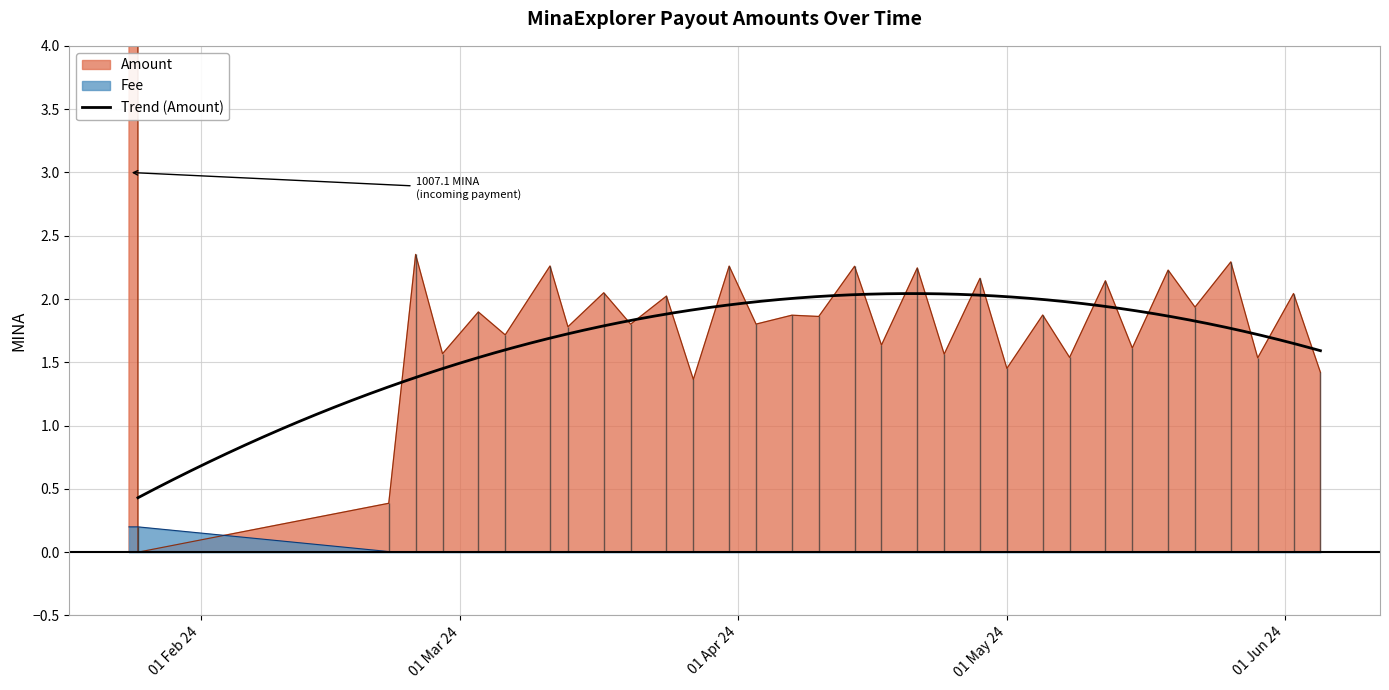

True or false: Amount has more than 0 interior local peaks.

True